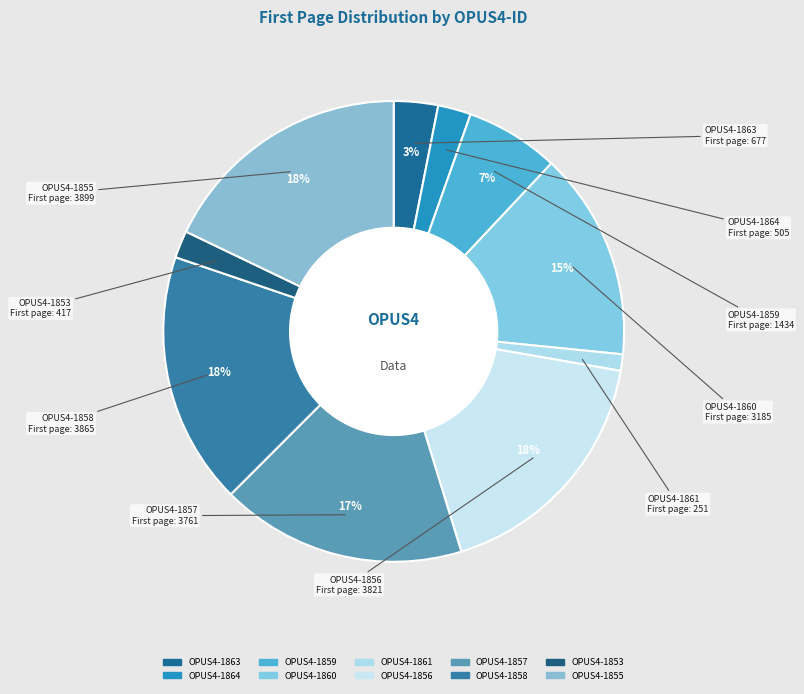

Does OPUS4-1864 represent more than half of the total?

No